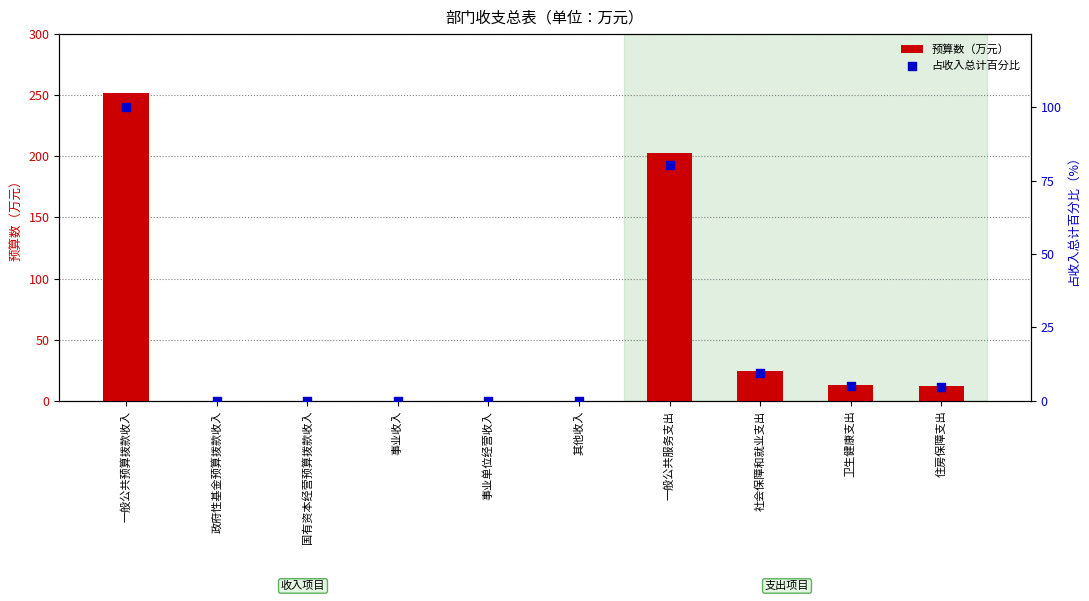

Which series has the largest total across all categories?

预算数（万元）